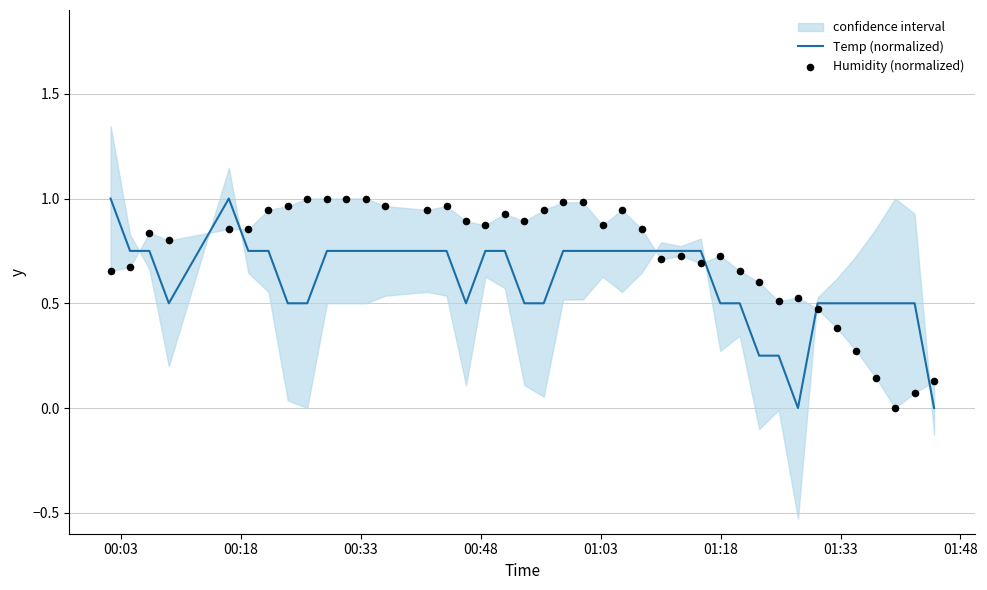

Which series reaches the maximum Y coordinate?

Temp (normalized)